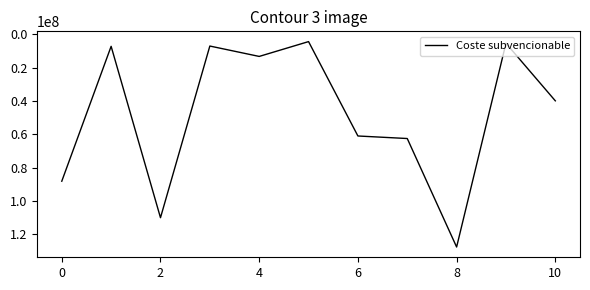

Does the chart have visible grid lines?

No